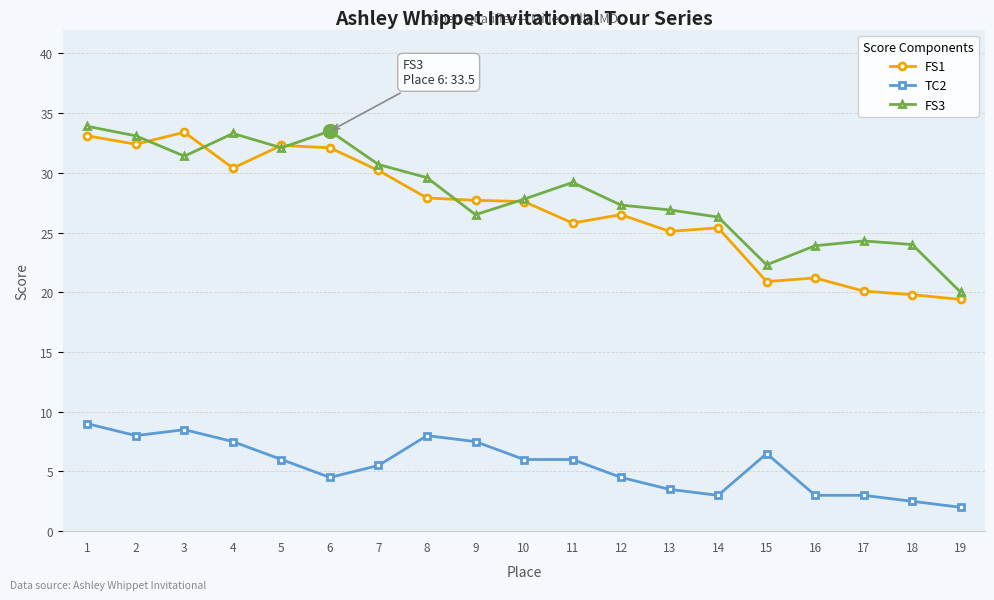

What is the difference between the maximum and minimum values in the TC2 series?

7.0